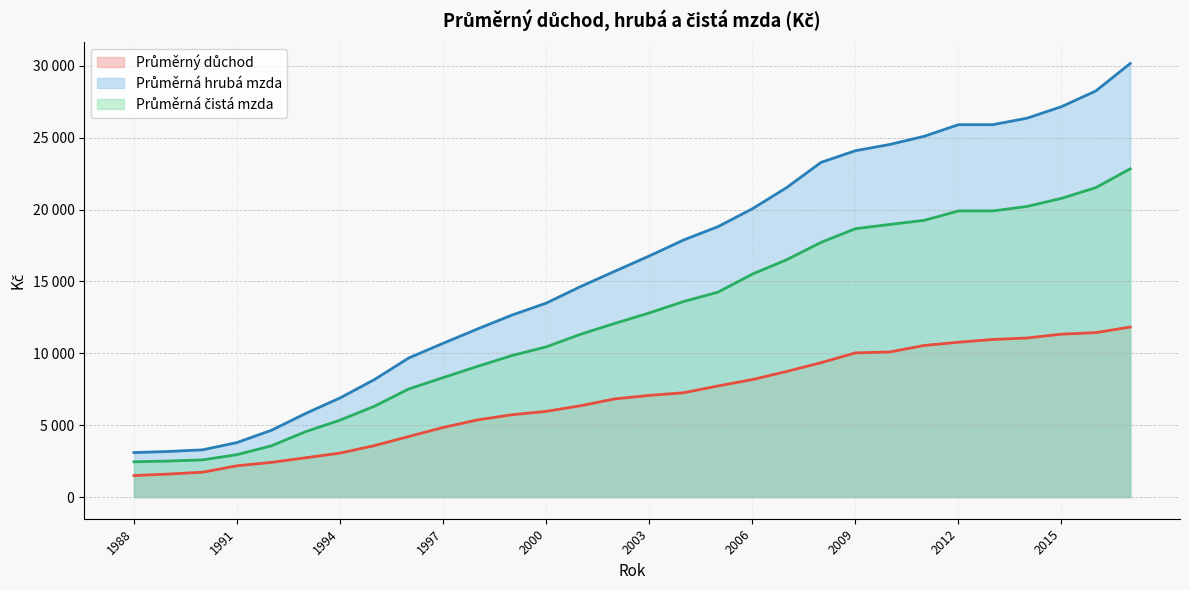

Which series has the largest range (max minus min)?

Průměrná hrubá mzda